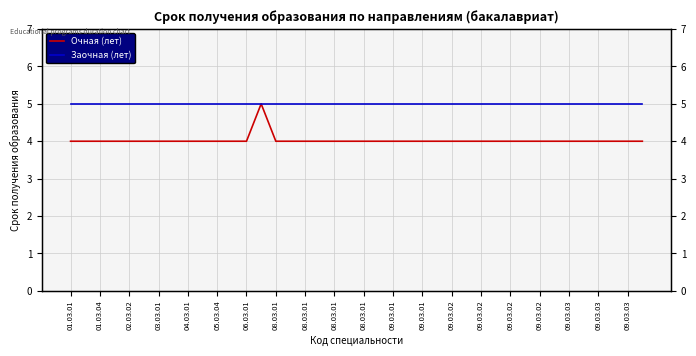

Which series has the widest spread of values?

Очная (лет)